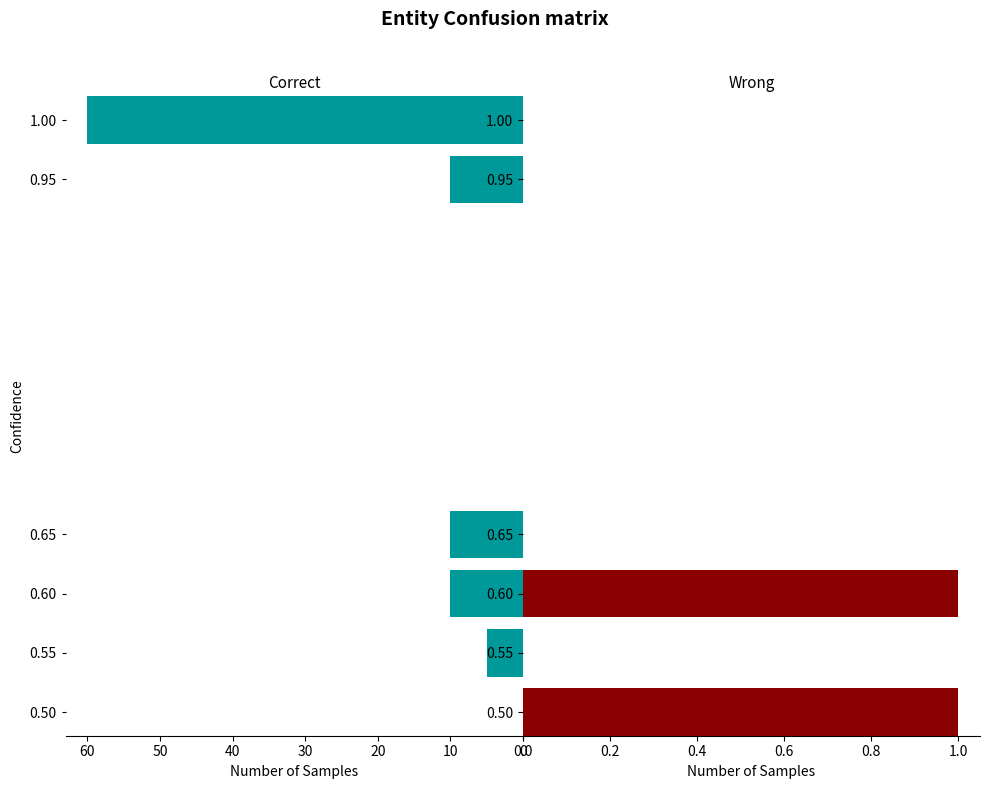

Rank the series at 0.50 from highest to lowest value.

Wrong, Correct